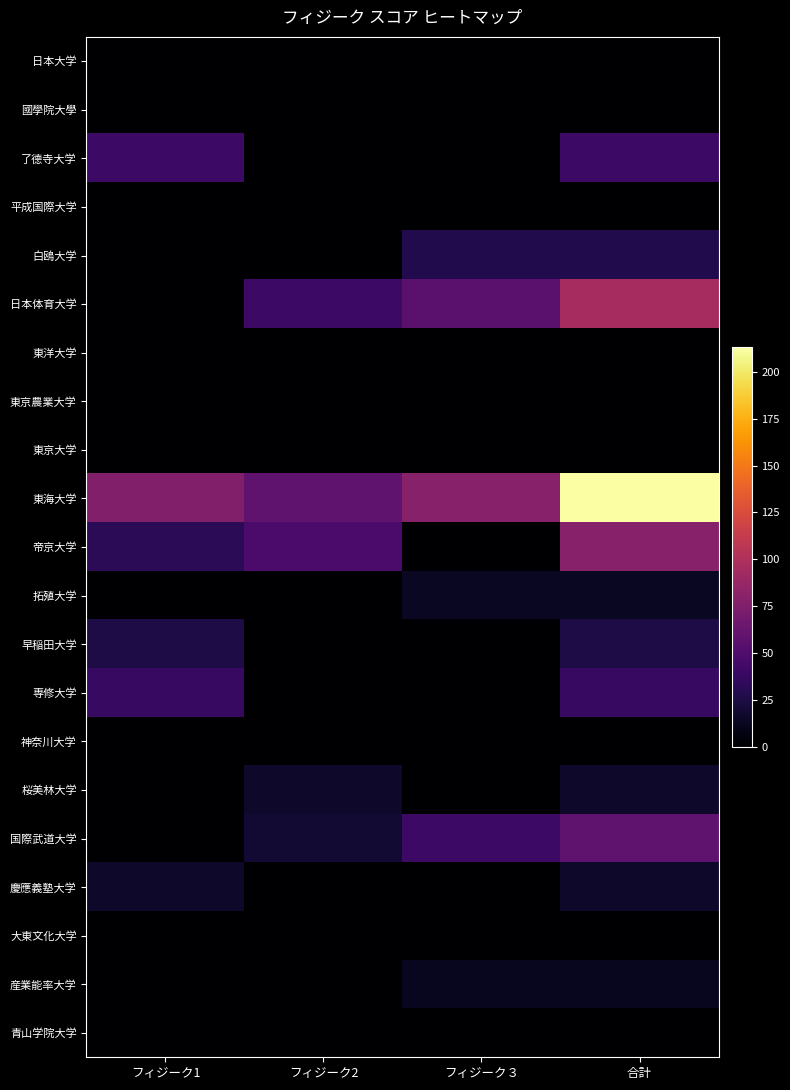

Which series has the widest spread of values?

東海大学